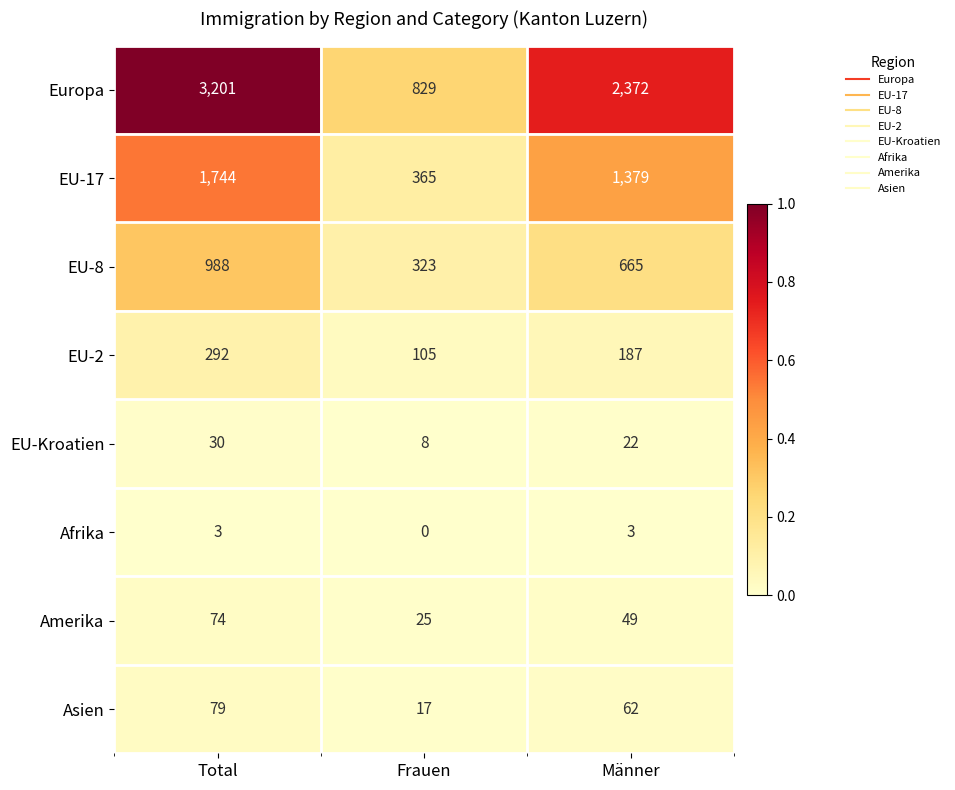

How many series are shown in this chart?

8